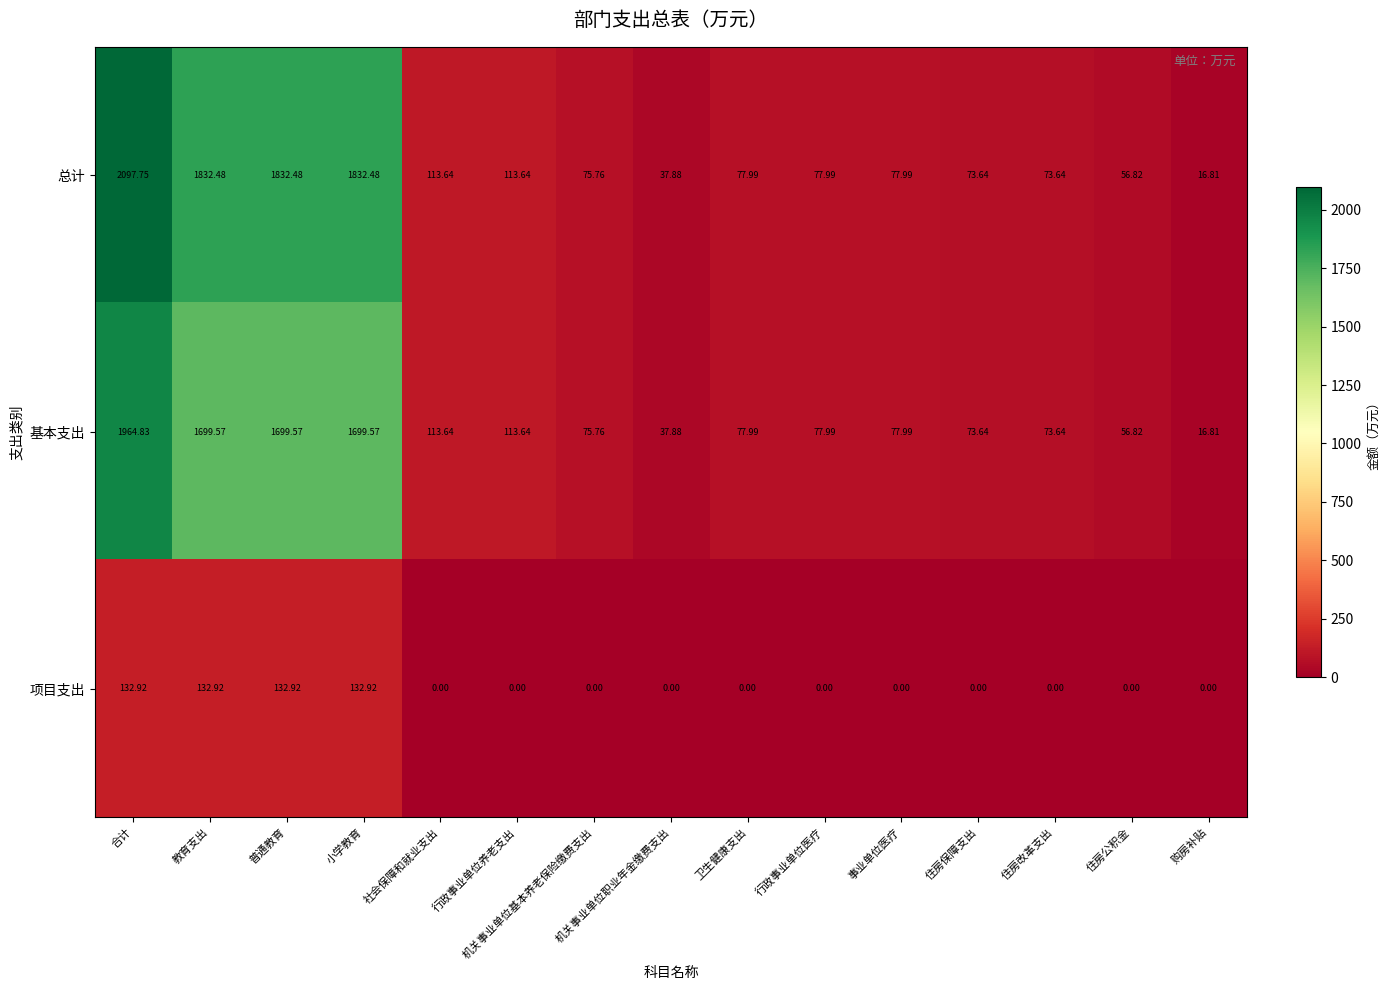

Where does the 总计 series first go above 77?

合计